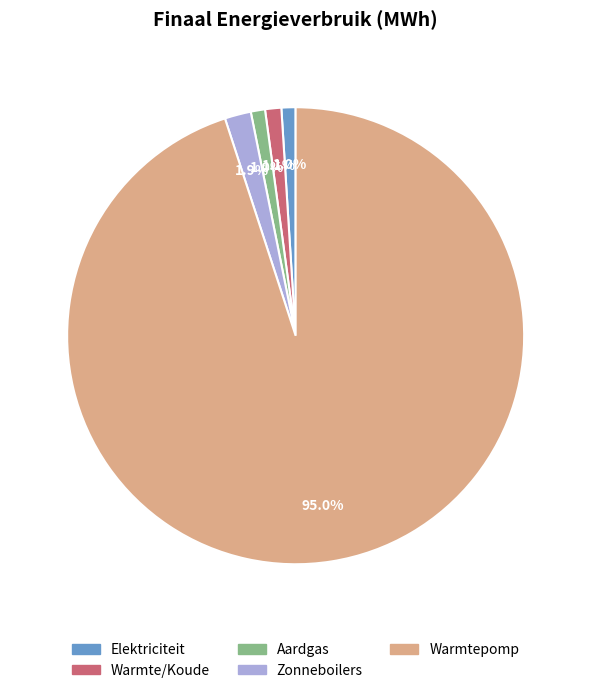

To the nearest percent, what is the difference between the largest and smallest slice percentages?

94%